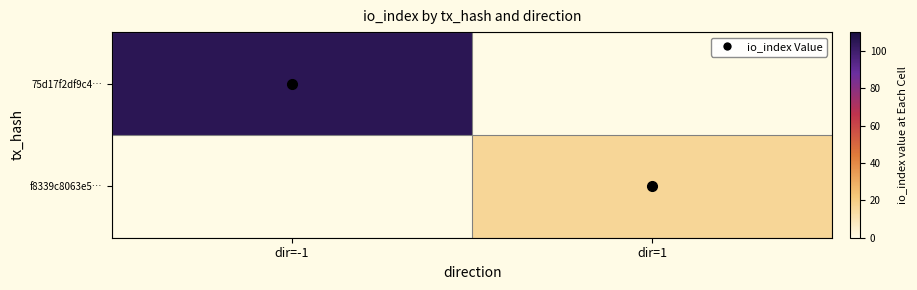

Is the value of f8339c8063e5… at dir=1 greater than the value of 75d17f2df9c4… at dir=-1?

No